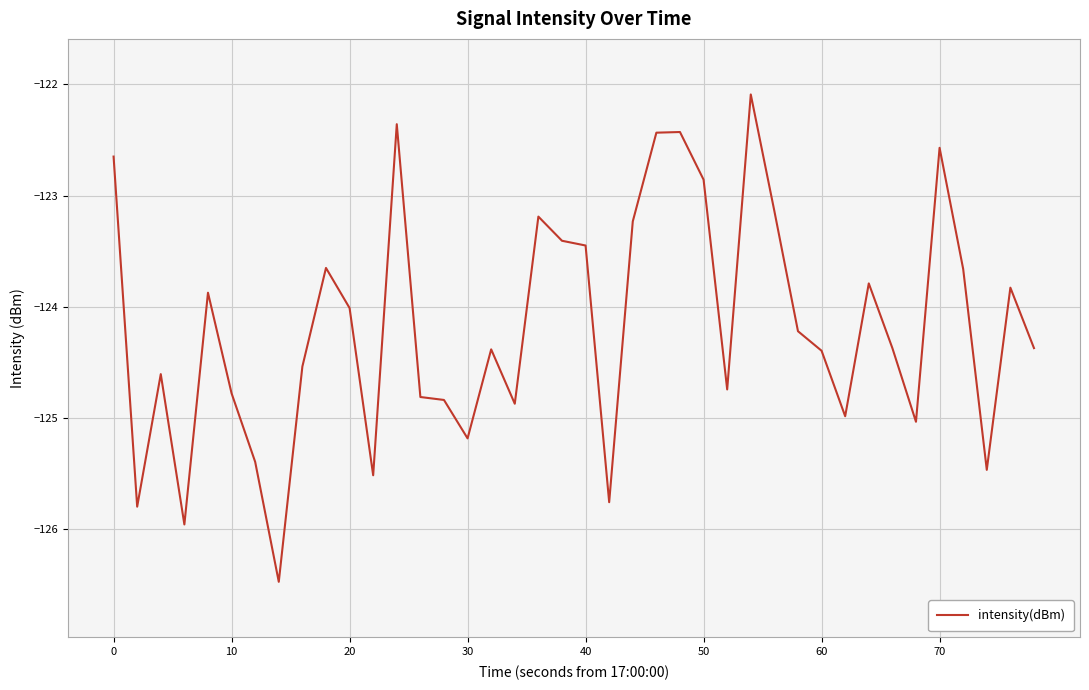

Does the chart have visible grid lines?

Yes